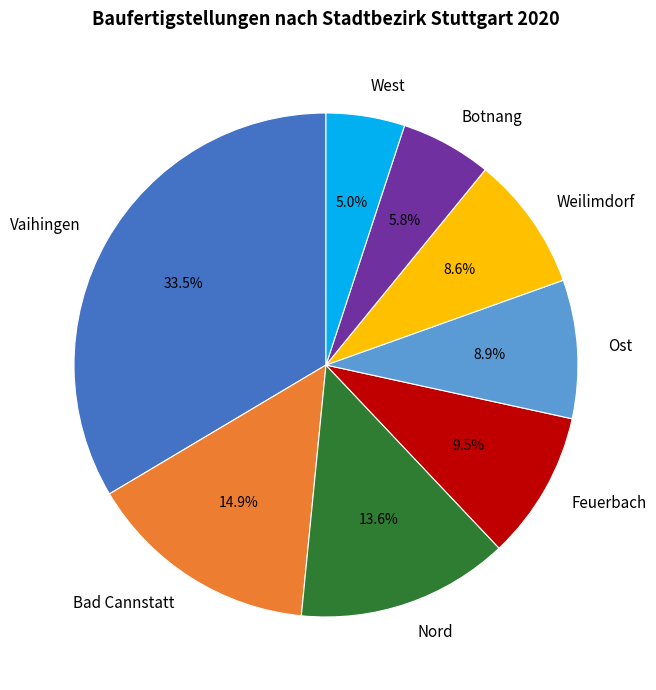

To the nearest percent, what is the difference between the West and Bad Cannstatt slice percentages?

10%